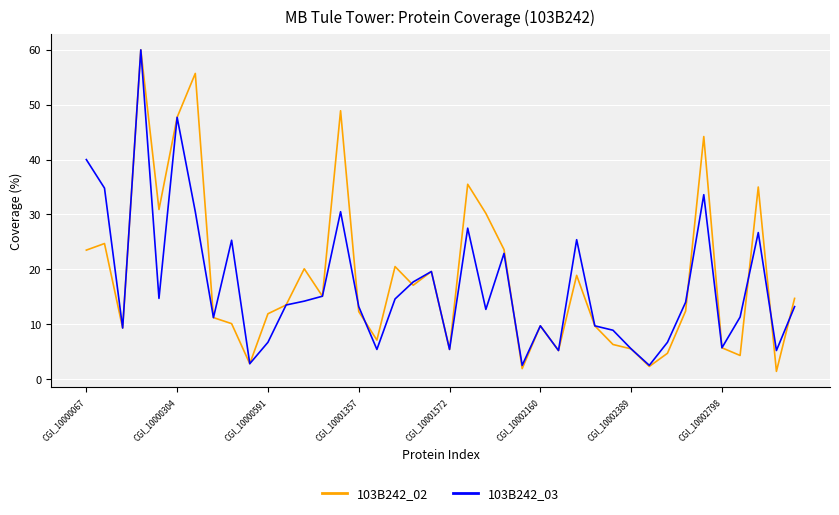

How many lines are shown in the chart?

2